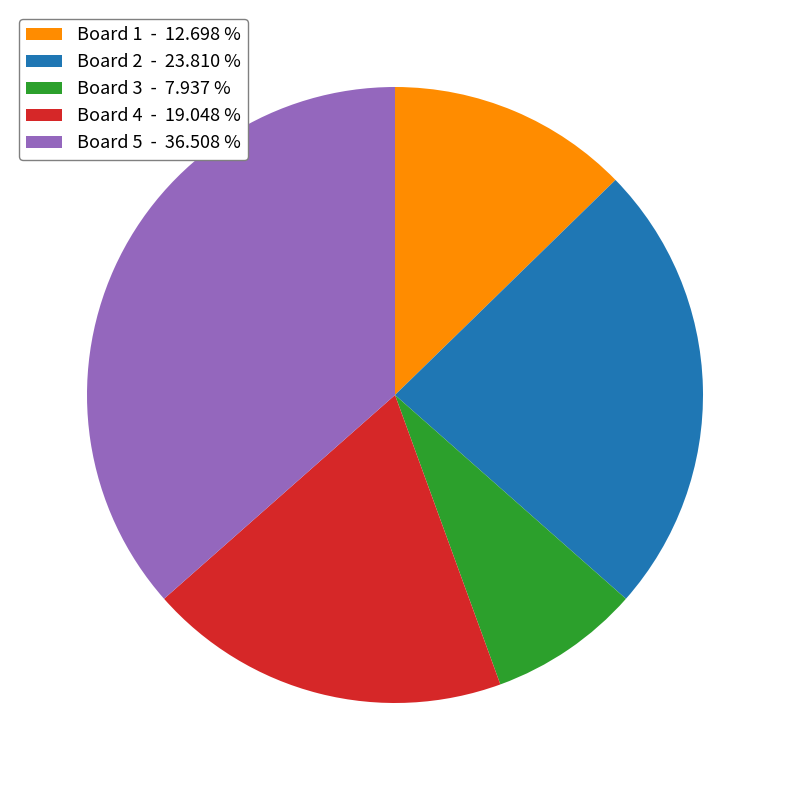

Is it true that Board 3 is 8% of the pie?

True